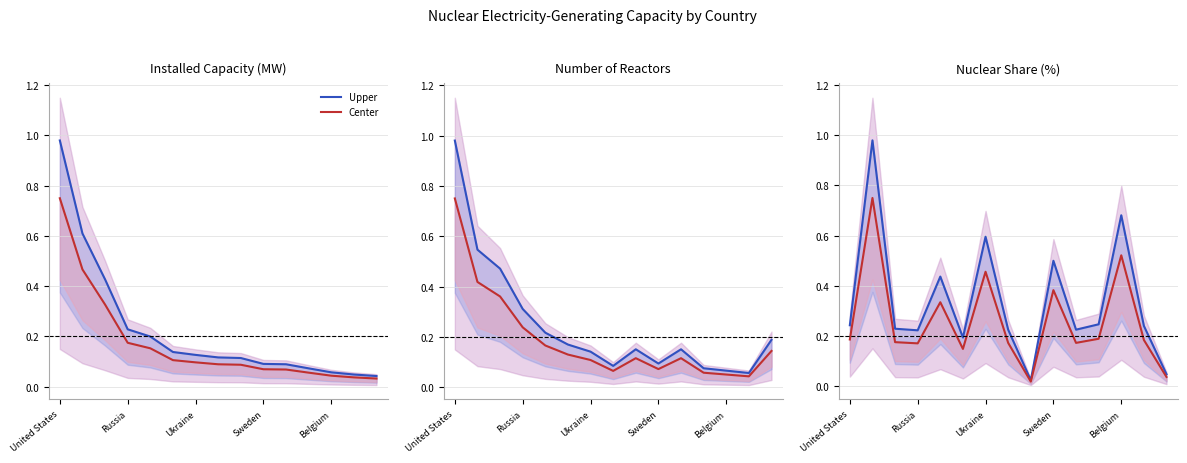

What is the value of the Center point at the 3rd from the left?

0.2